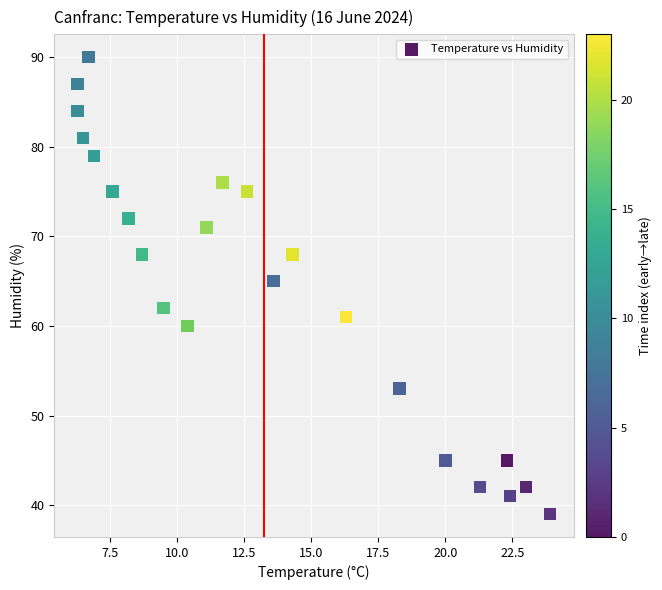

What Y value in the scatter plot is closest to 64?

65